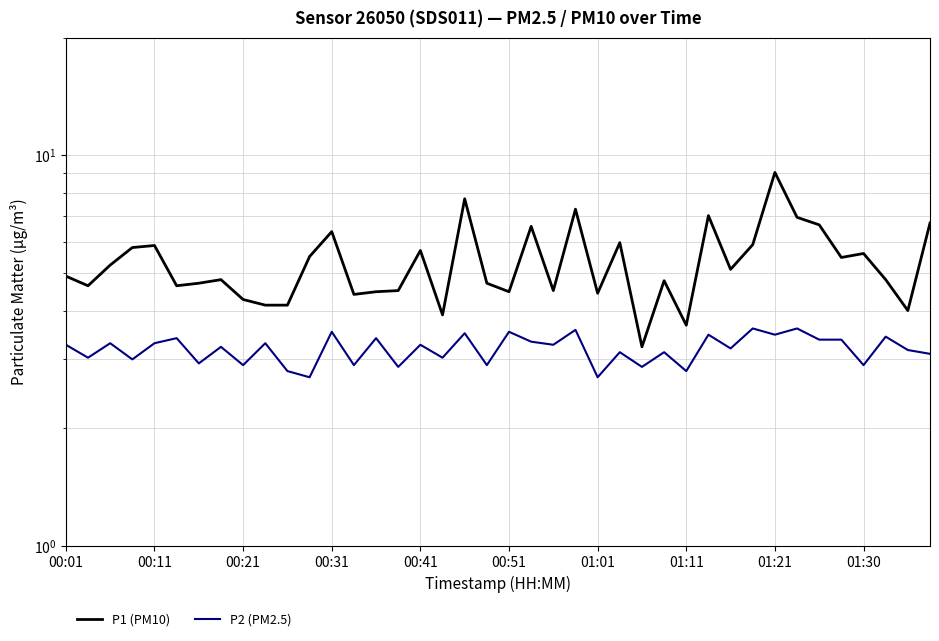

True or false: P2 (PM2.5) and P1 (PM10) intersect in this chart.

False